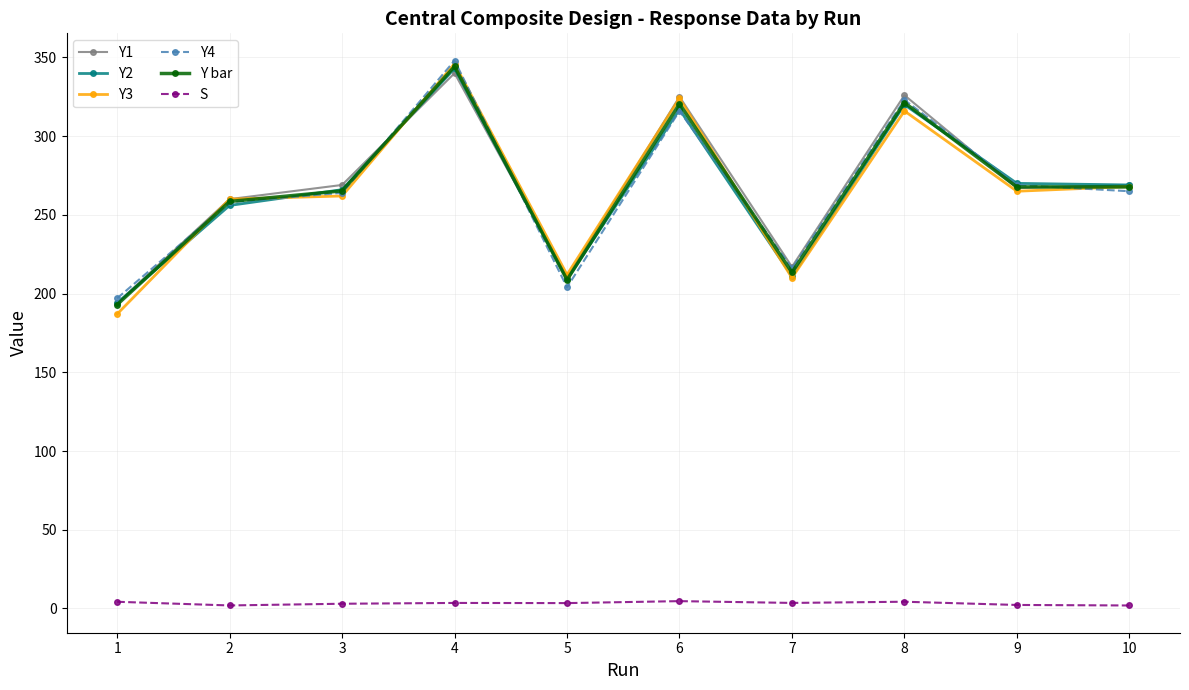

True or false: Y1 has more than 0 interior local peaks.

True